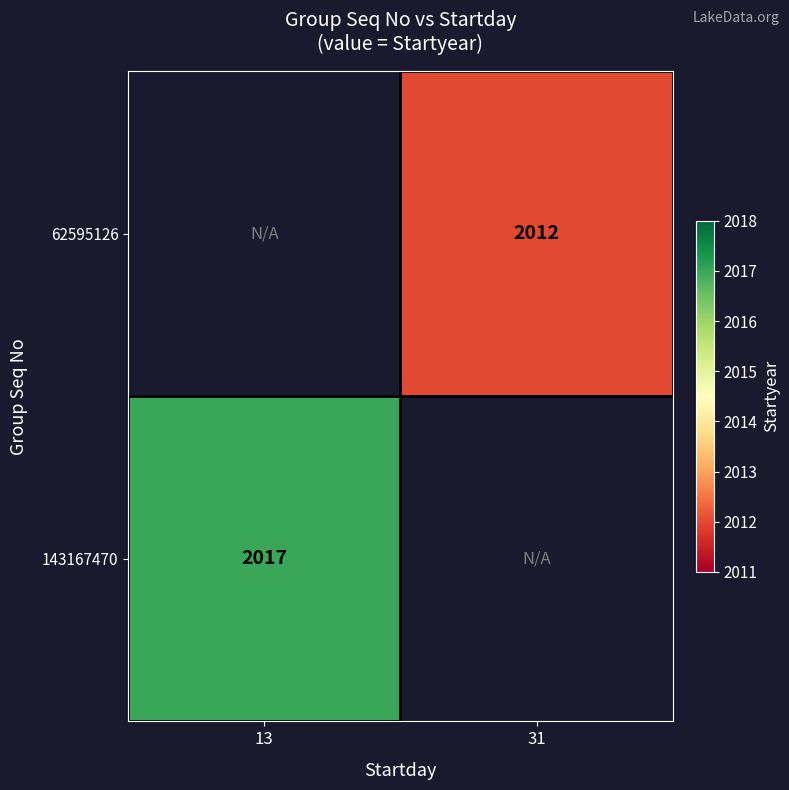

The 143167470 series shows 2017 at 13. True or false?

True